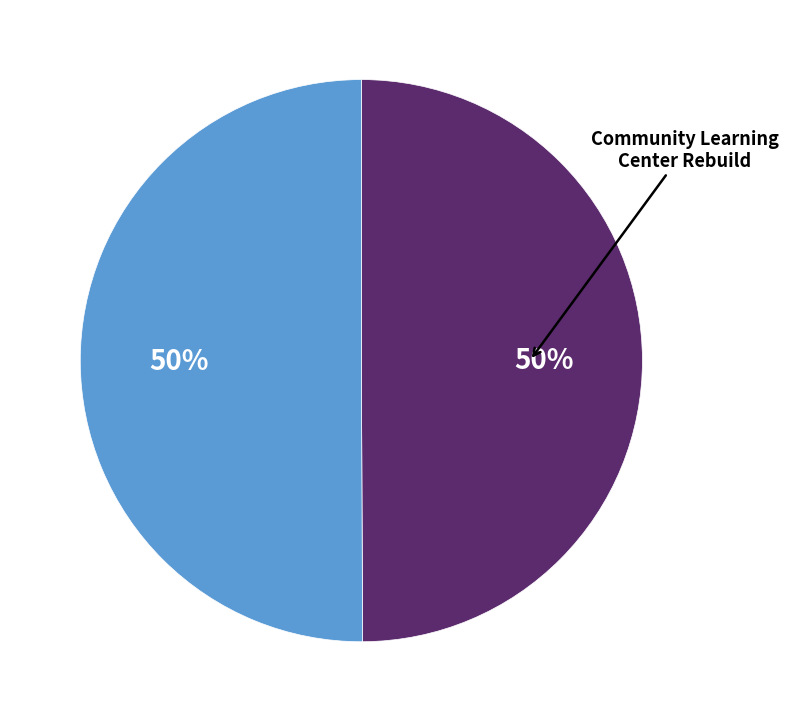

To the nearest percent, what is the average slice percentage?

50%